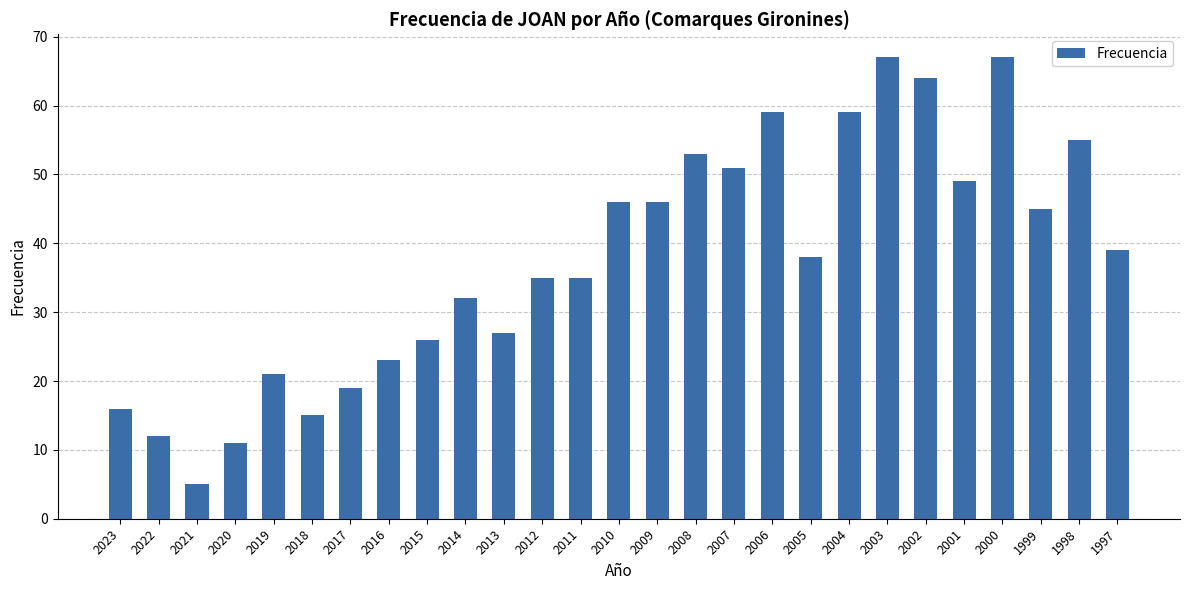

Reading left to right, transcribe all the data shown in this chart.

2023=16	2022=12	2021=5	2020=11	2019=21	2018=15	2017=19	2016=23	2015=26	2014=32	2013=27	2012=35	2011=35	2010=46	2009=46	2008=53	2007=51	2006=59	2005=38	2004=59	2003=67	2002=64	2001=49	2000=67	1999=45	1998=55	1997=39